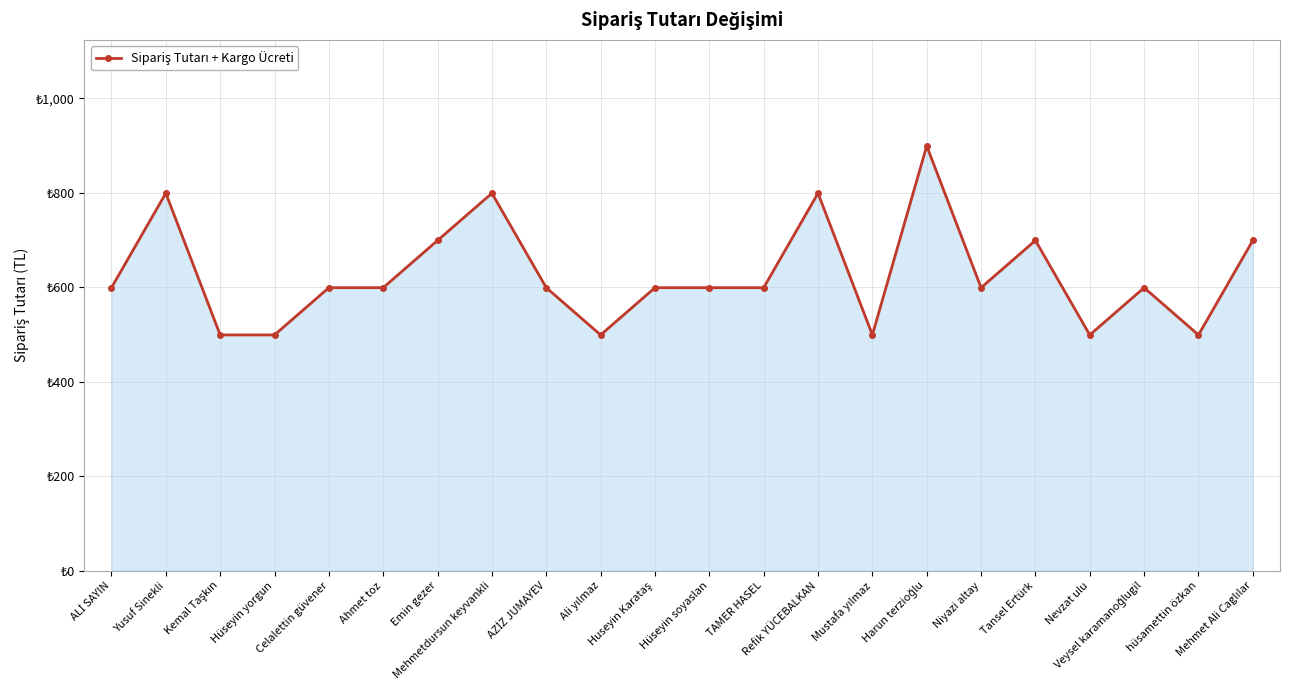

True or false: there are more than 0 points higher than both neighbors.

True